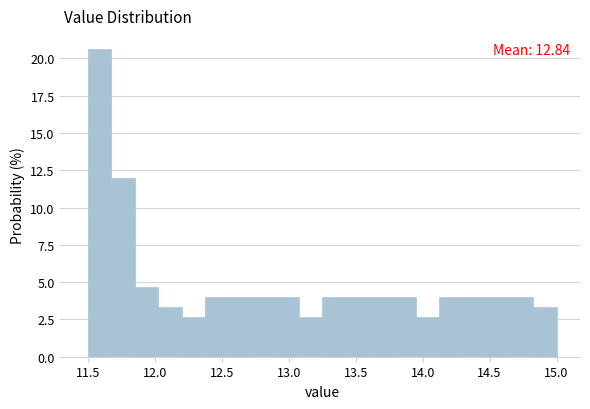

Read against the x-axis, roughly where is the centre of the tallest bar?

11.60